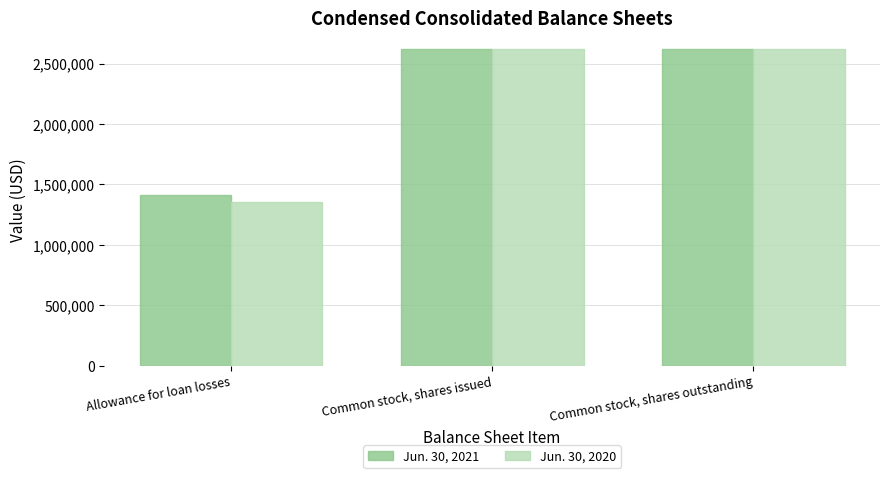

The value of Jun. 30, 2021 at Allowance for loan losses is 1961478. True or false?

False